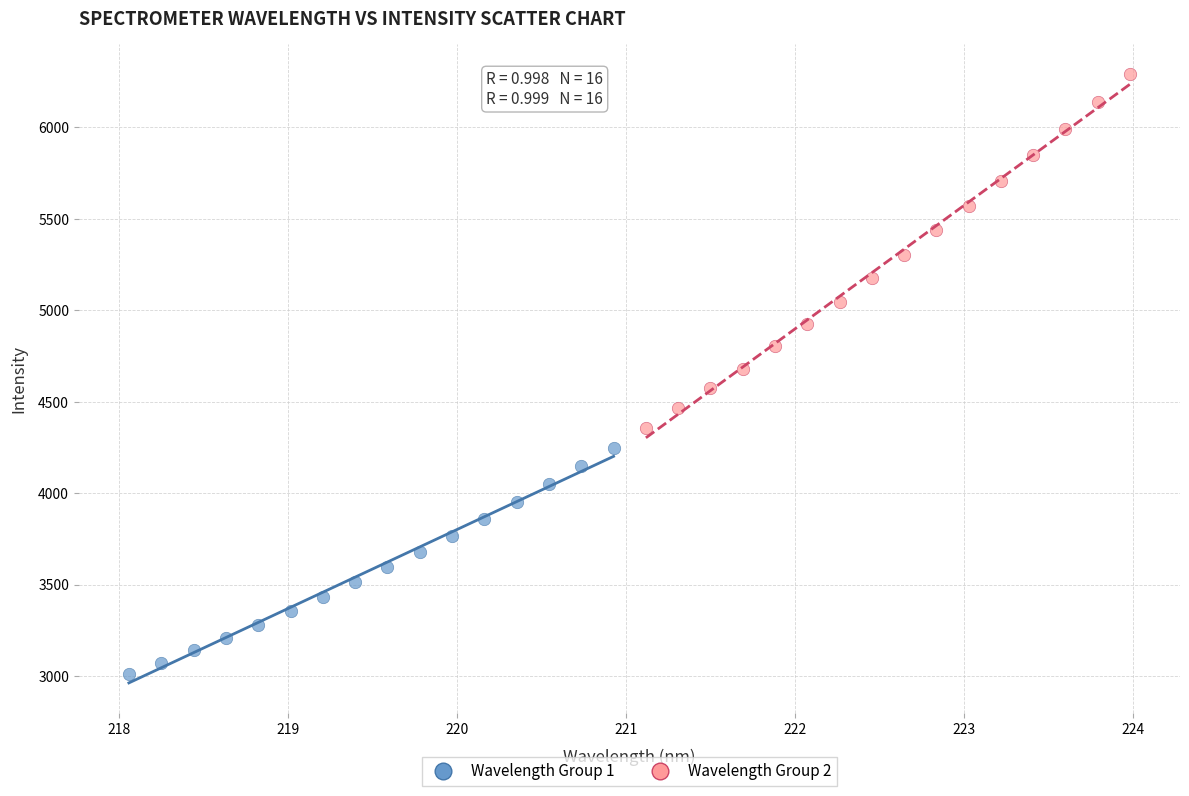

What are all the series names shown in the legend?

Wavelength Group 1, Wavelength Group 2